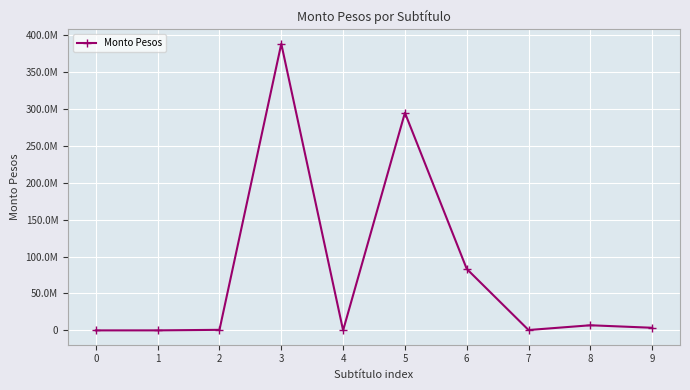

What is the average value?

77820514